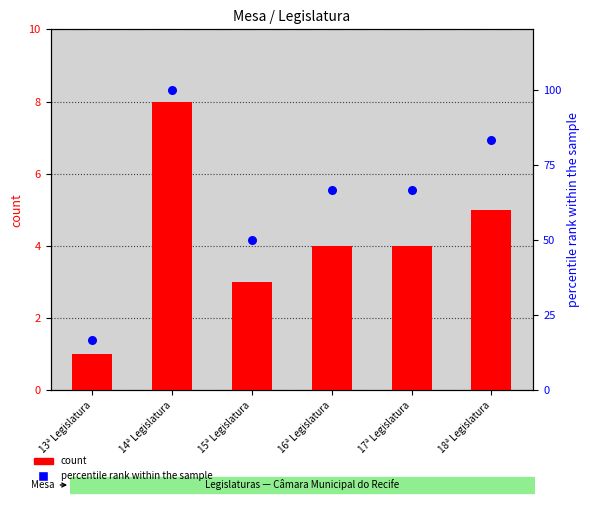

Which series has the largest total across all categories?

percentile rank within the sample